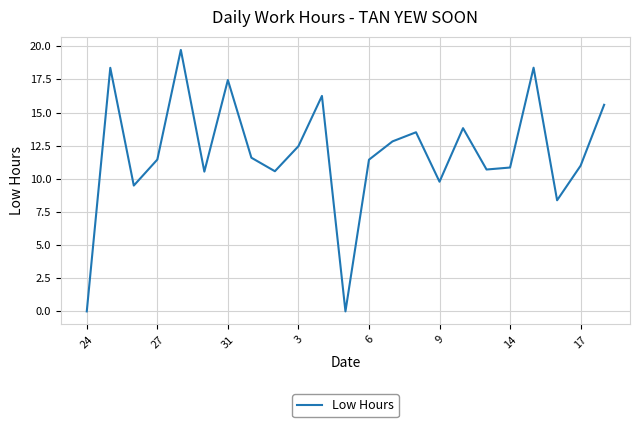

What is the greatest value displayed?

19.7